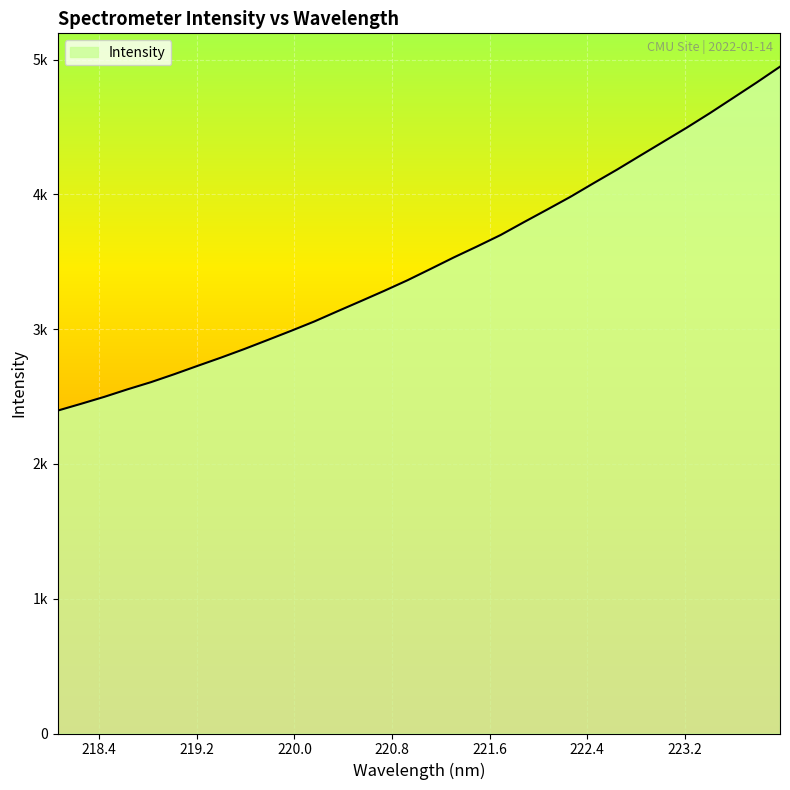

Is this an area chart (filled region under the line)?

Yes